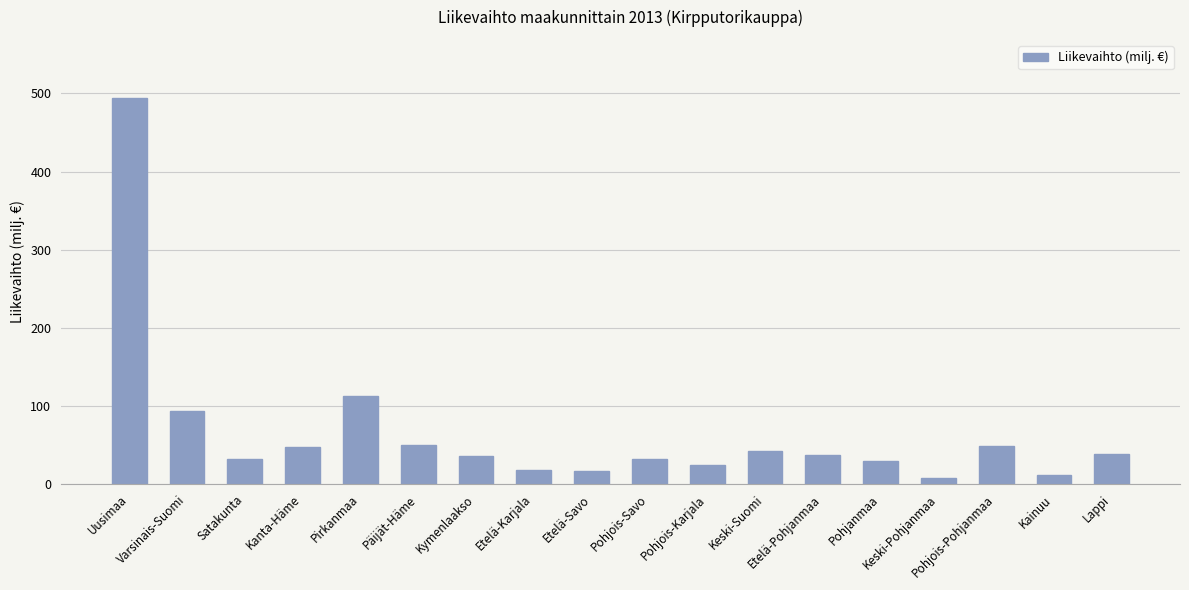

What is the greatest value displayed?

494.4